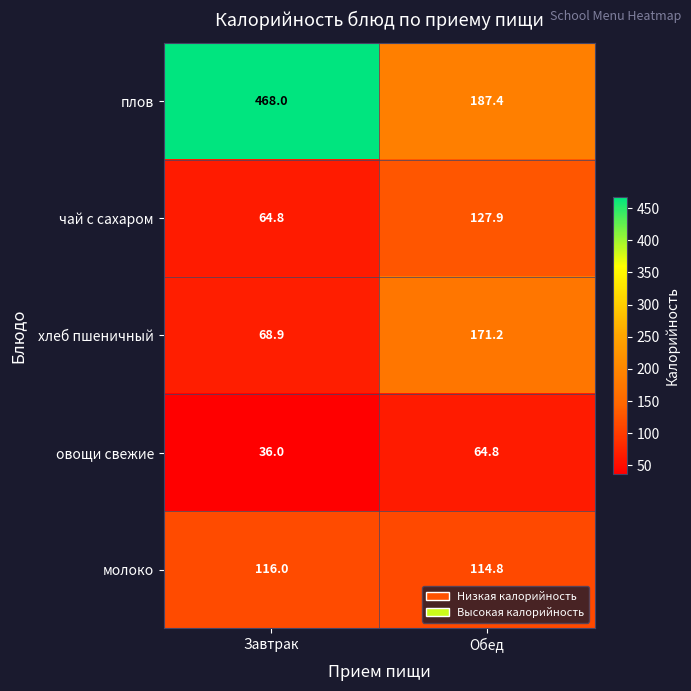

What is the sum of all чай с сахаром values?

192.7